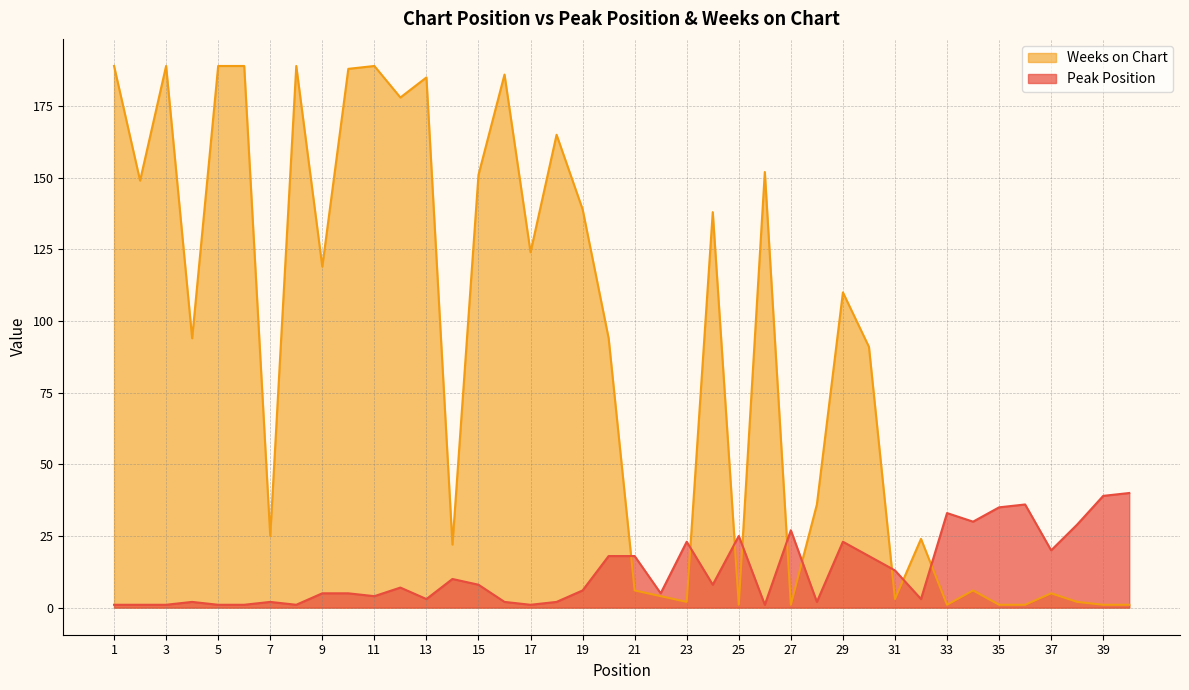

At which label does Peak Position reach its peak?

40